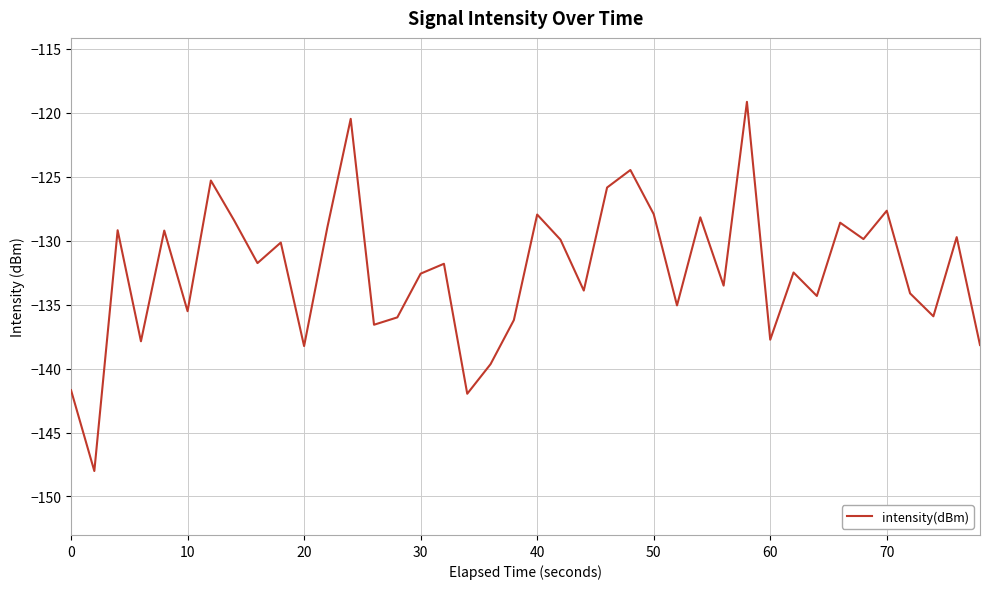

What is the minimum value shown in the chart?

-148.0